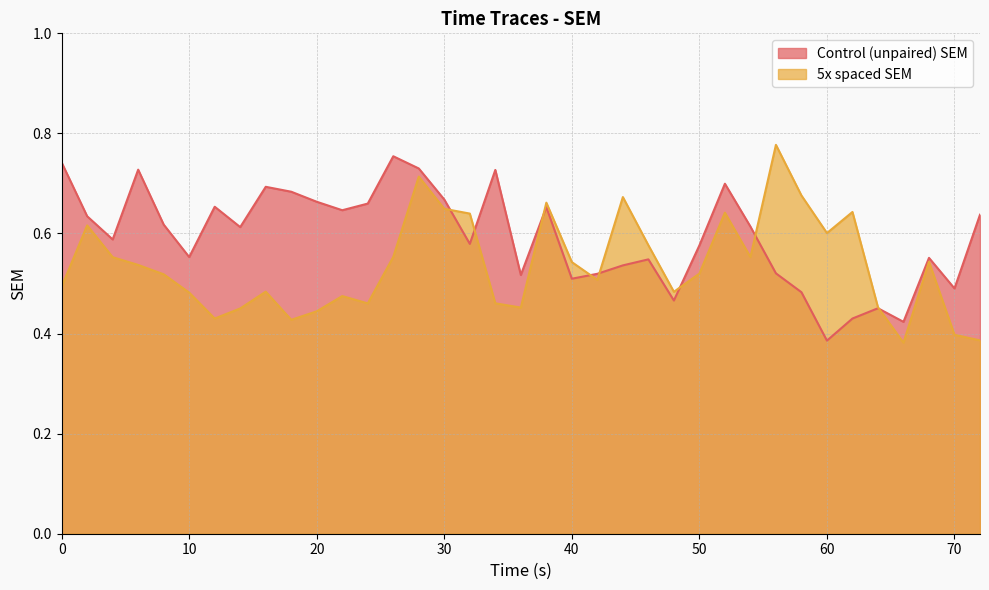

What is the approximate value of 5x spaced SEM at 48?

0.5